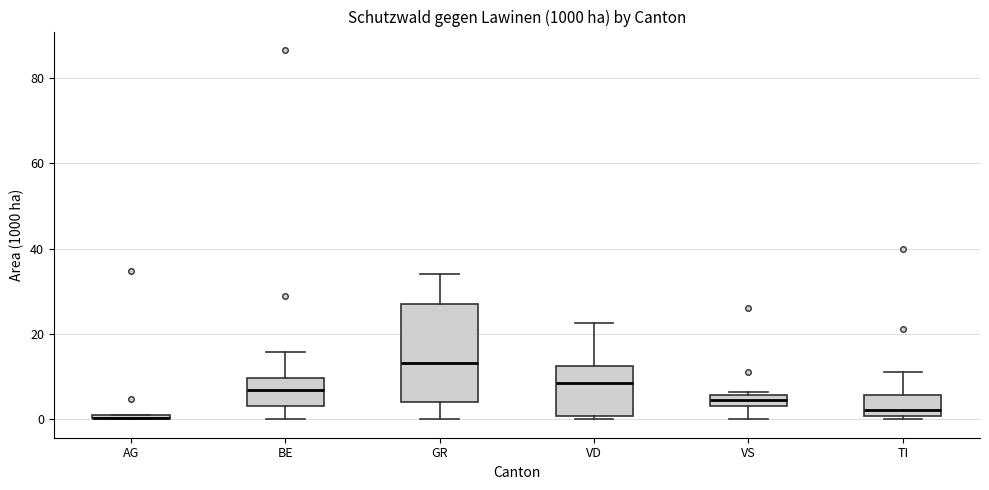

Where does the lower whisker of the box for VS end on the y-axis? The values are not printed on the chart, so give them approximately, as read against the axis.

0